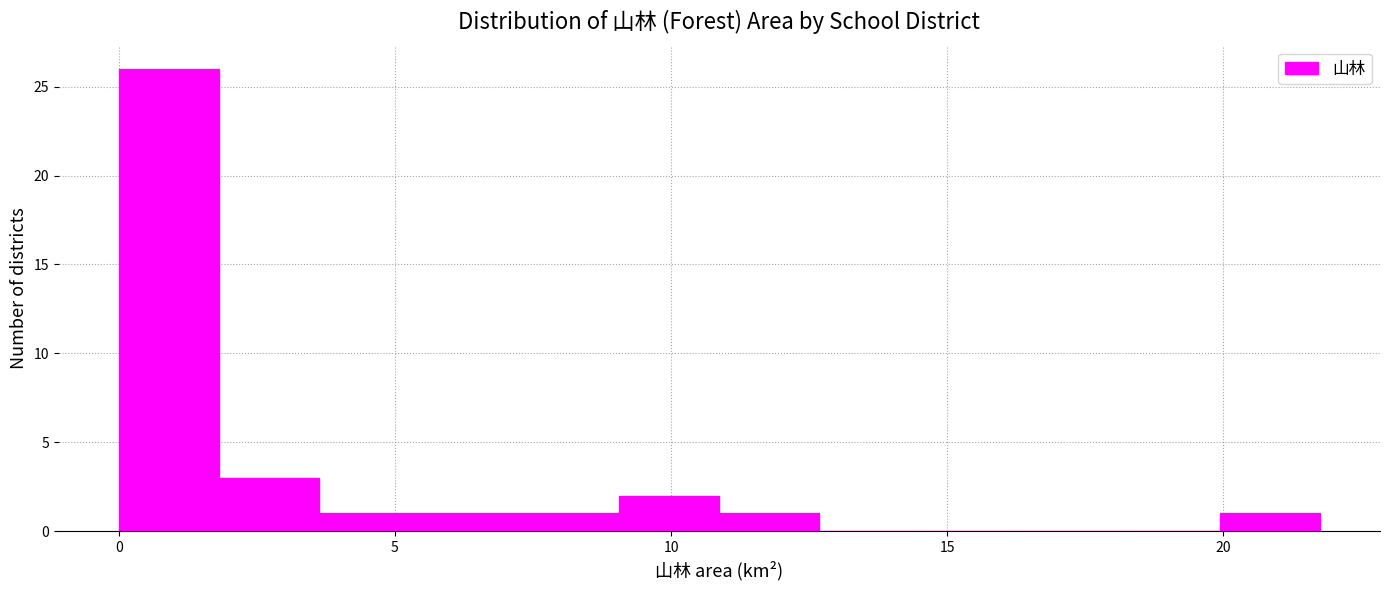

Around what value on the x-axis is the tallest bar? Give the approximate position of its centre, as read against the axis.

1.0